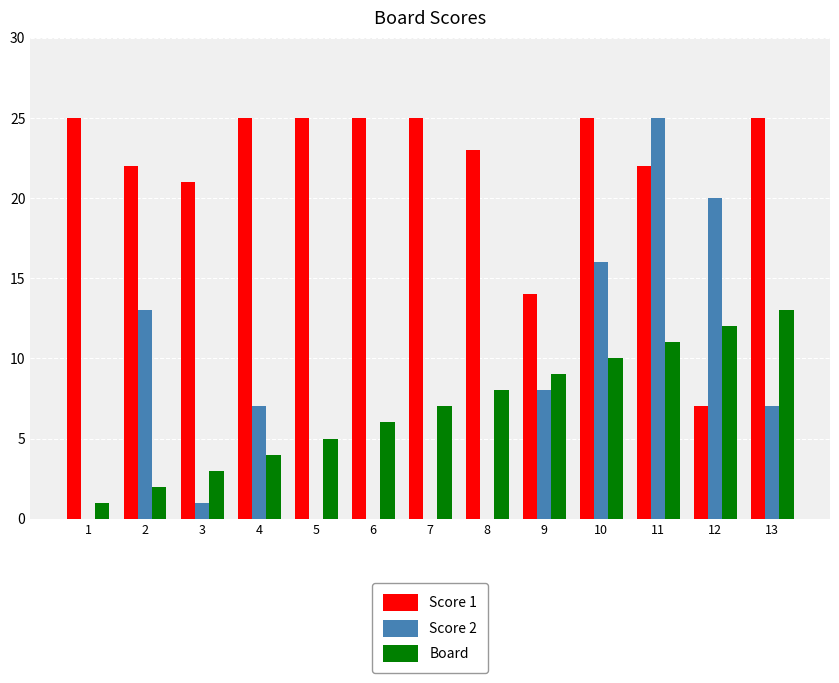

Is it true that Board equals 8 at 13?

False